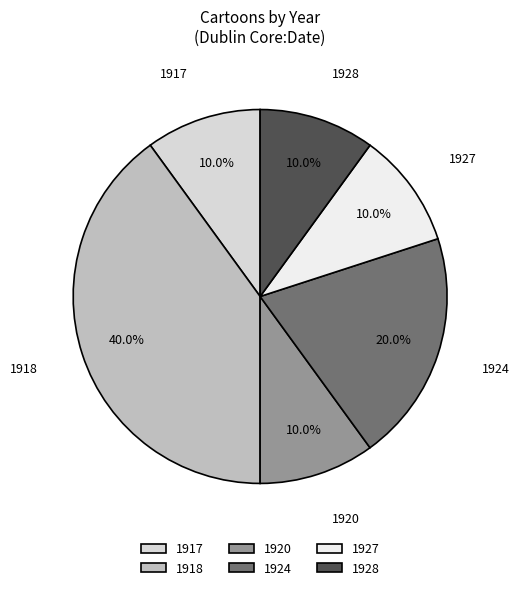

Is it true that 1917 is 25% of the pie?

False